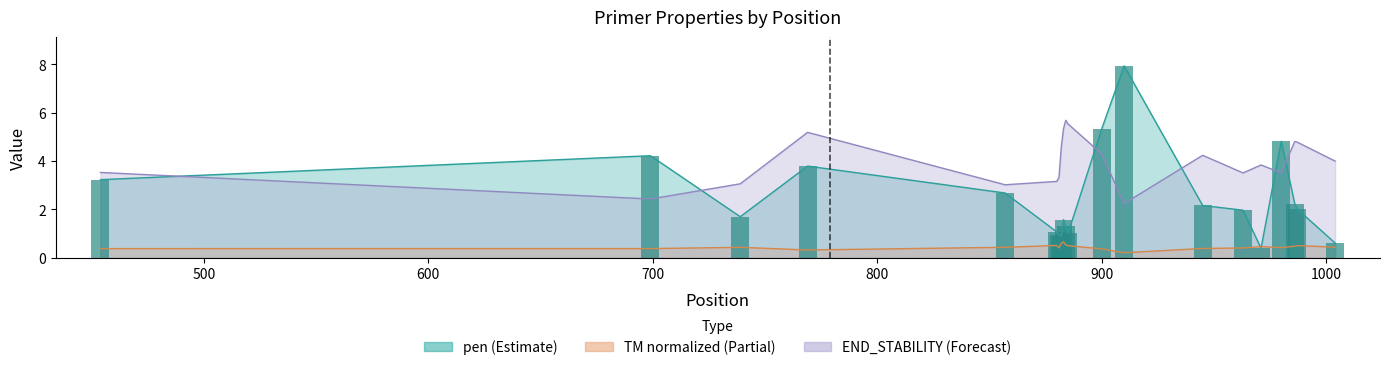

What is the sum of the PRIMER_RIGHT_0_END_STABILITY values at 880 and 883?

8.5